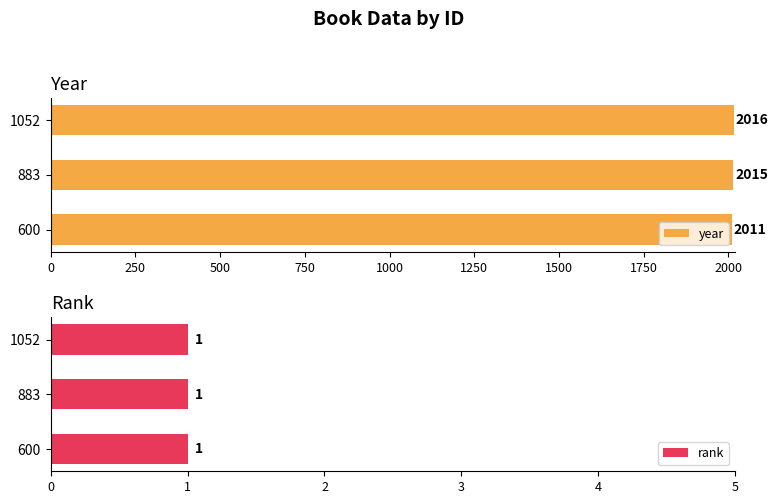

The value of year at 1052 is 2016. True or false?

True